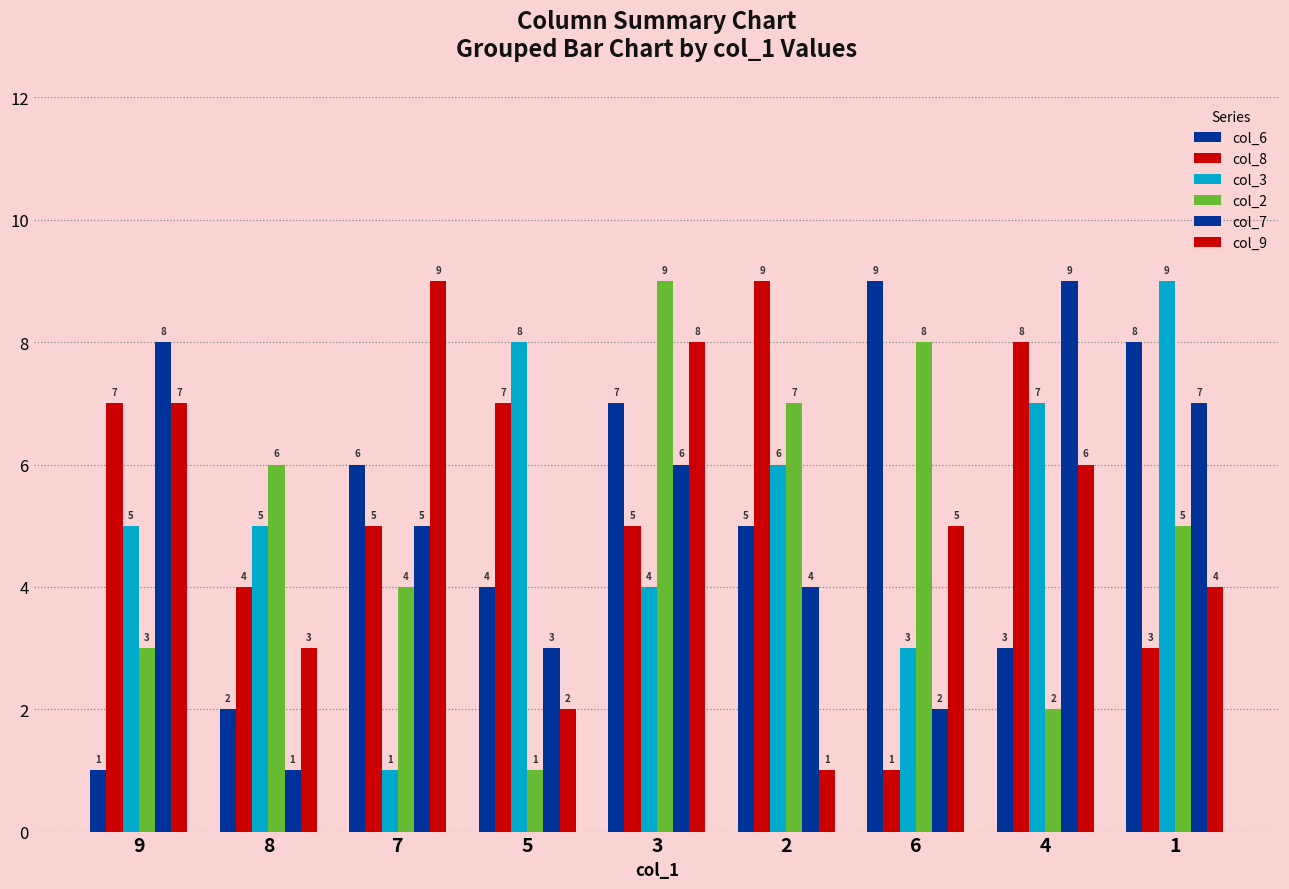

Between 9 and 4, which is larger?

4